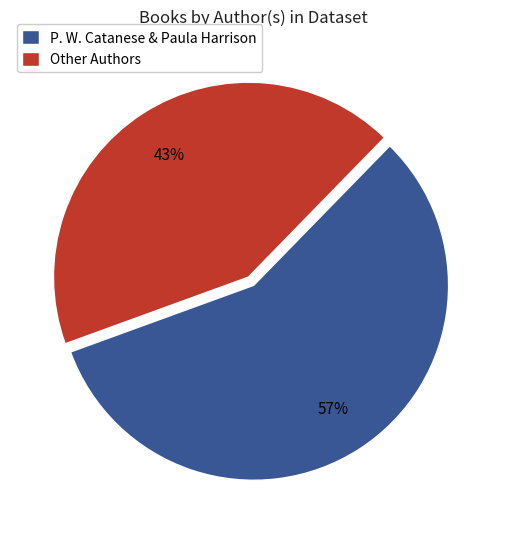

Count the number of slices in the pie.

2